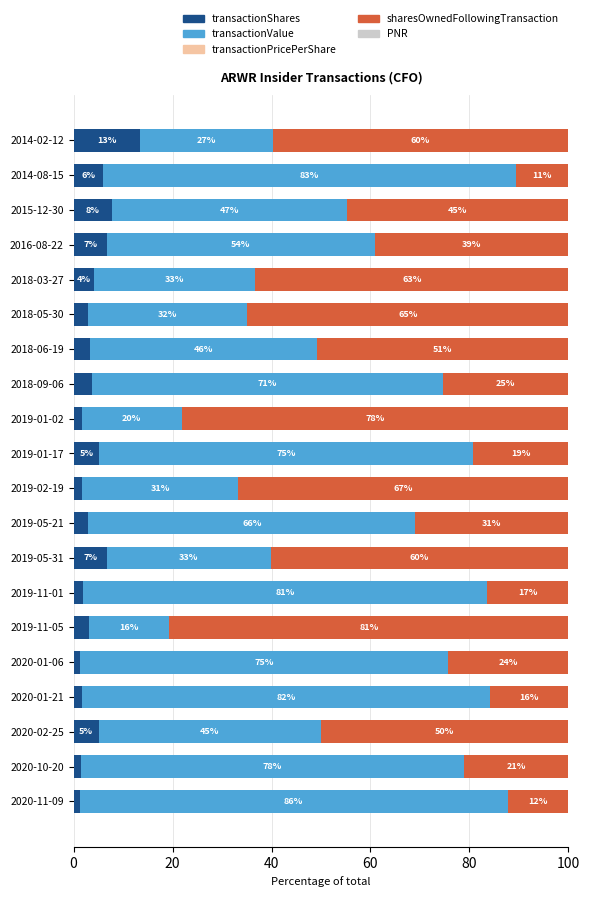

The transactionShares series shows 3.7 at 2018-09-06. True or false?

True